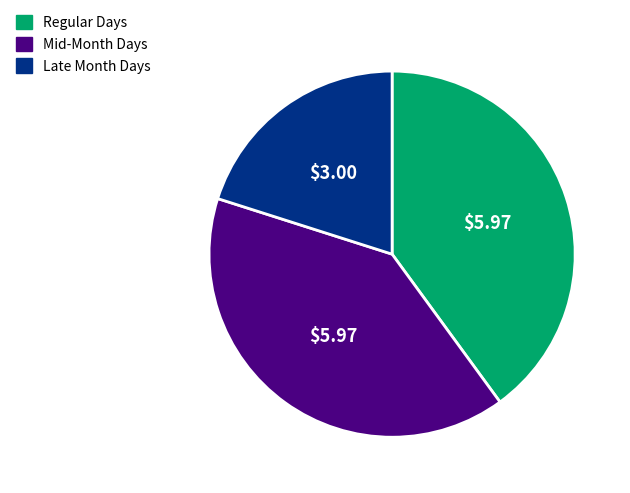

Does Late Month Days account for over 50% of the chart?

No